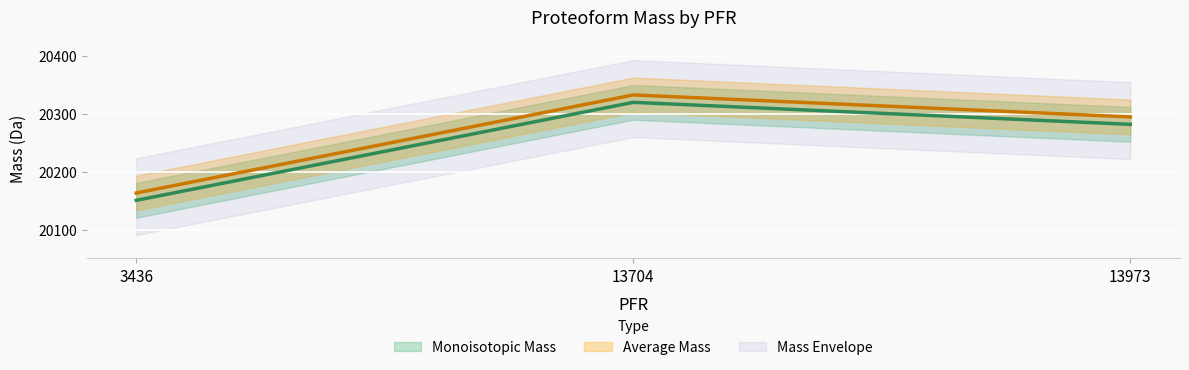

What is the value of the Average Mass point at the 3rd from the left?

20294.4